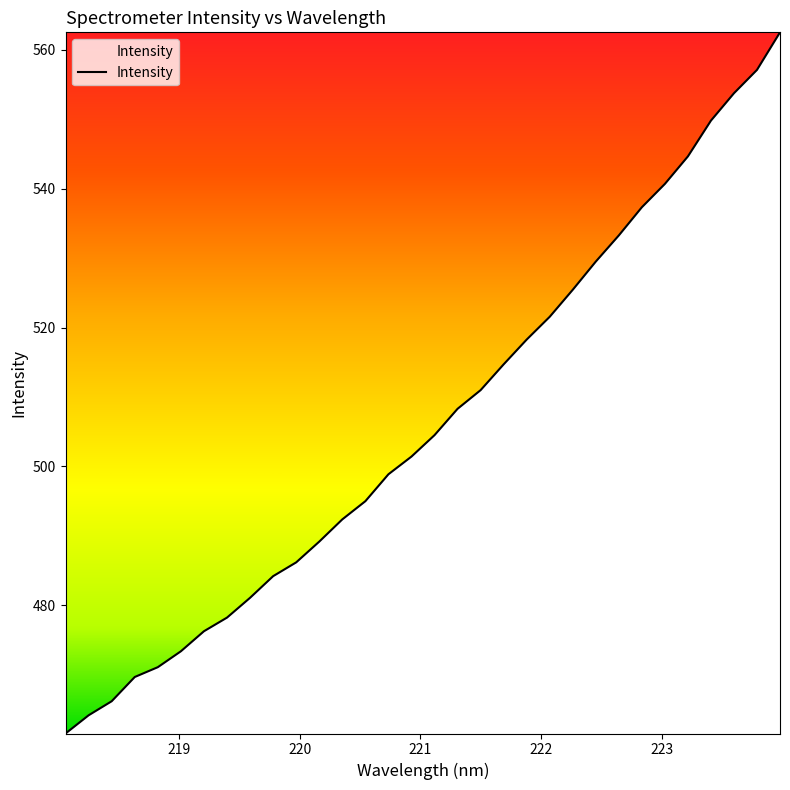

What is the difference between the maximum and minimum values?

101.0